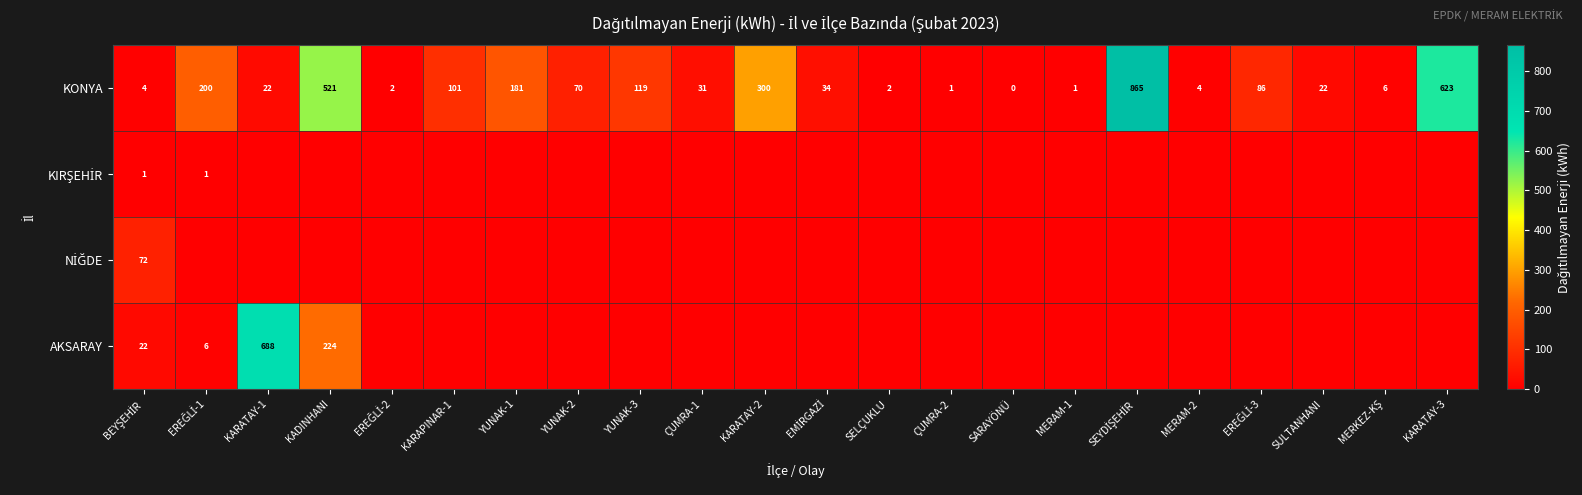

What is the maximum value for KONYA?

865